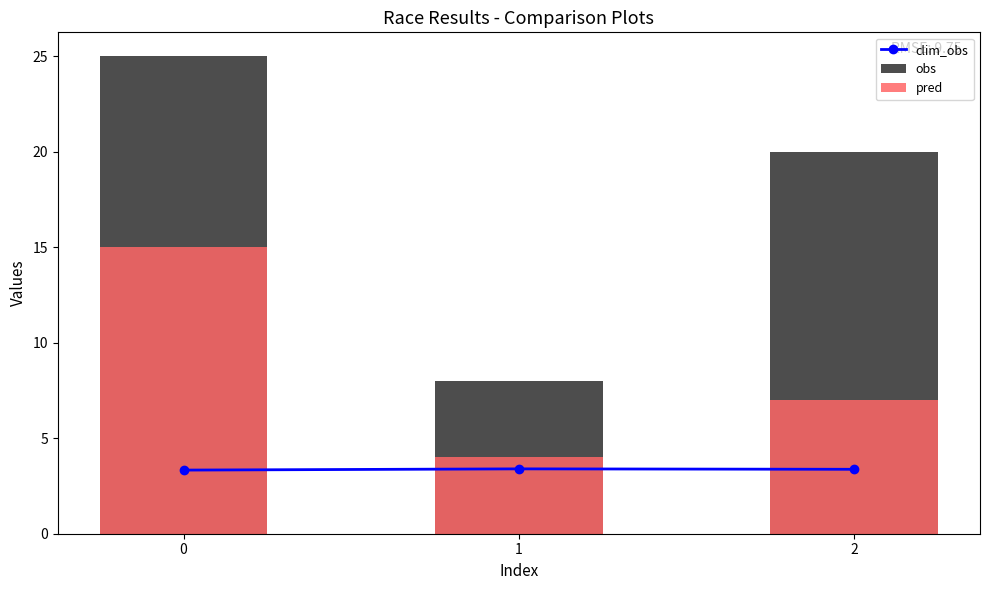

What is the spread (max minus min) of values at 0?

21.7